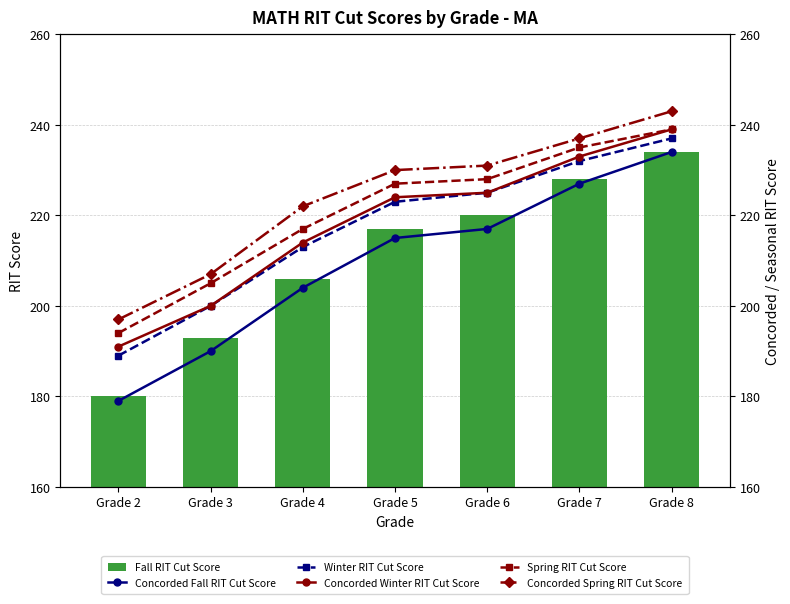

At how many categories does at least one series exceed 181?

7